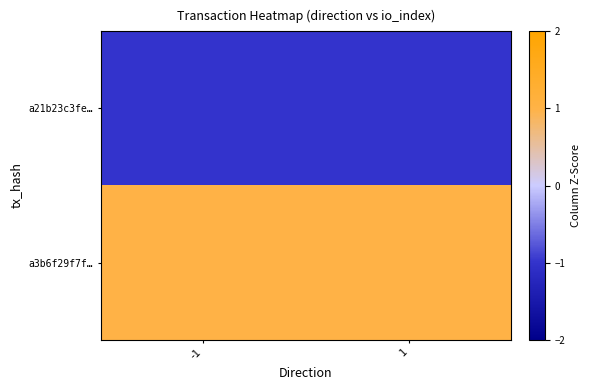

List the series in order of their overall mean, lowest first.

a21b23c3fe…, a3b6f29f7f…